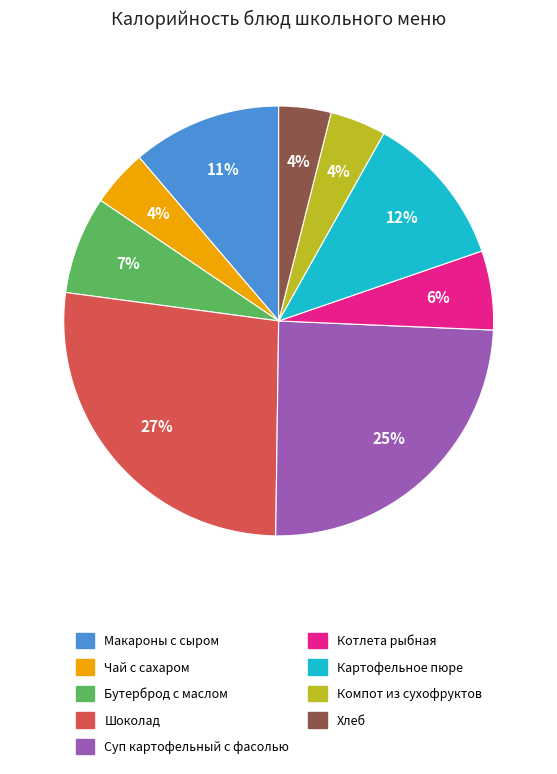

True or false: Котлета рыбная accounts for 1% of the total.

False